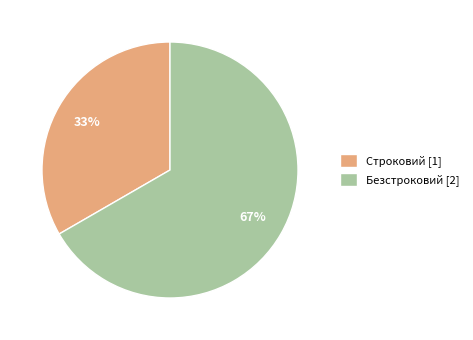

Rank the categories by value from highest to lowest.

Безстроковий, Строковий